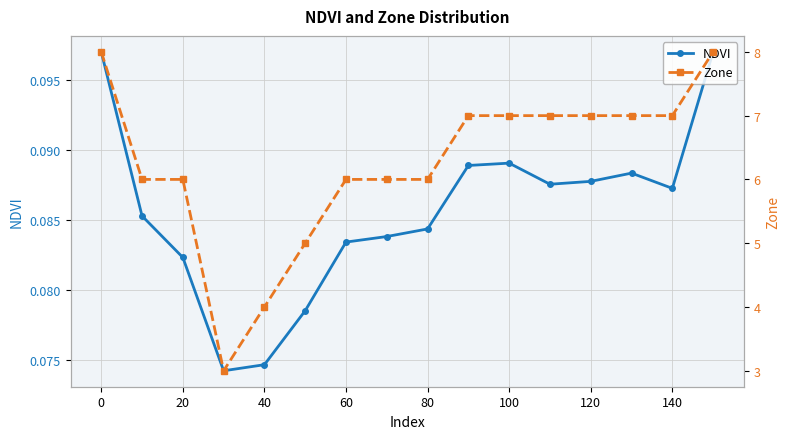

How many interior local valleys does the Zone series have?

1